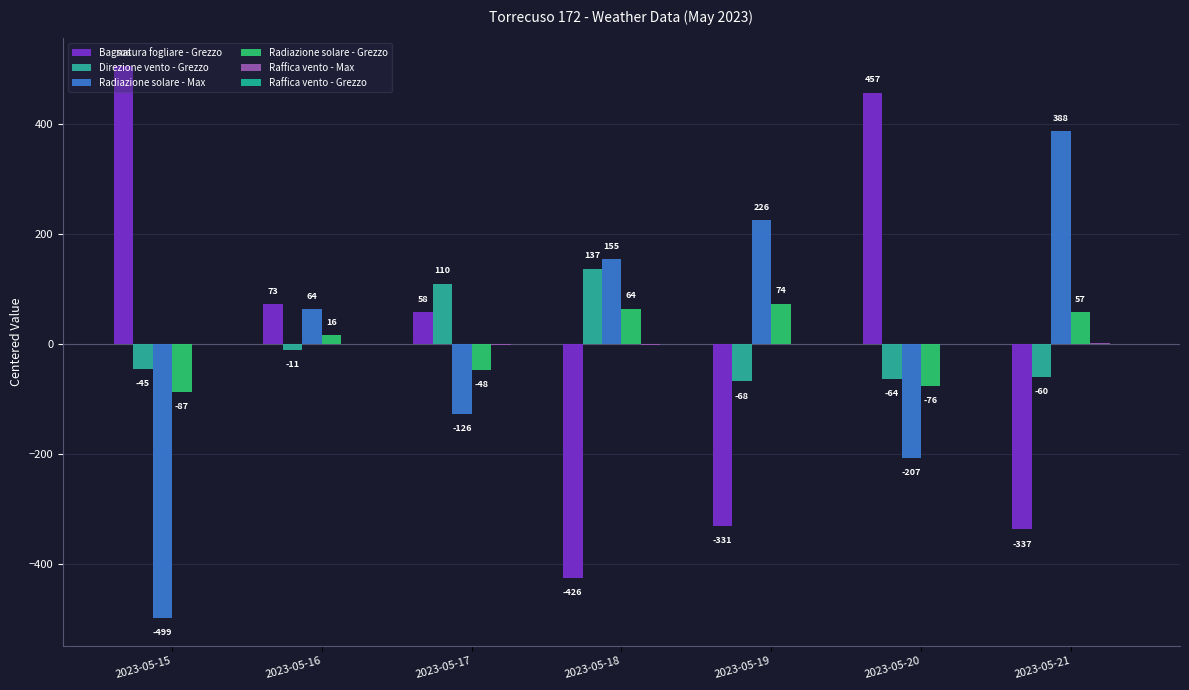

True or false: Bagnatura fogliare - Grezzo has a value of -425.5 at 2023-05-18.

True